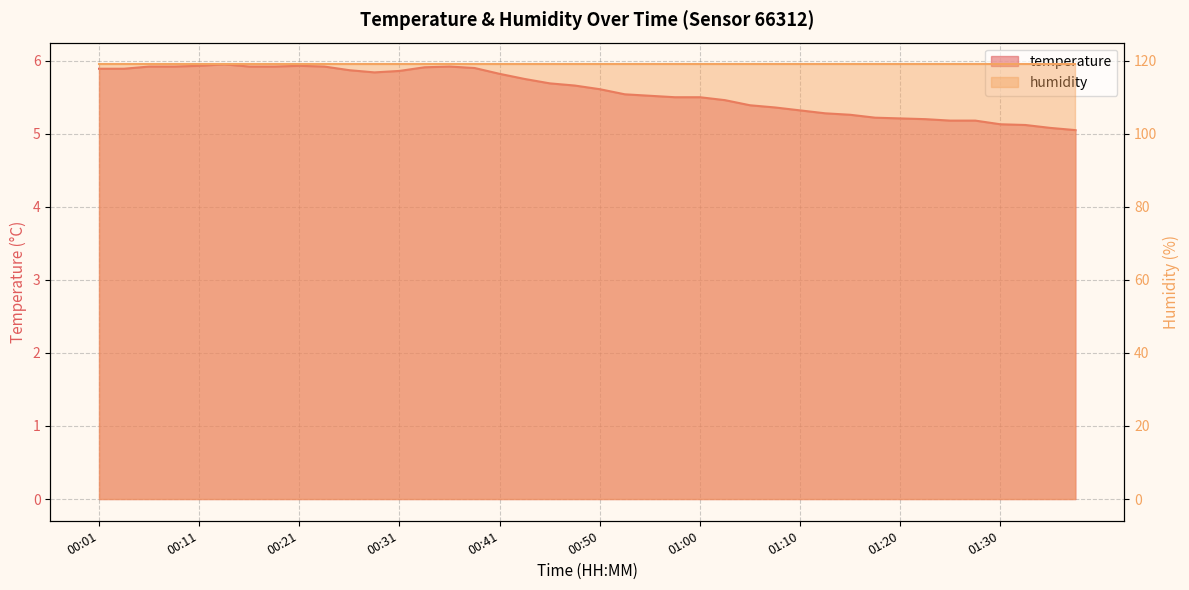

Which category has the highest value across all series?

00:14